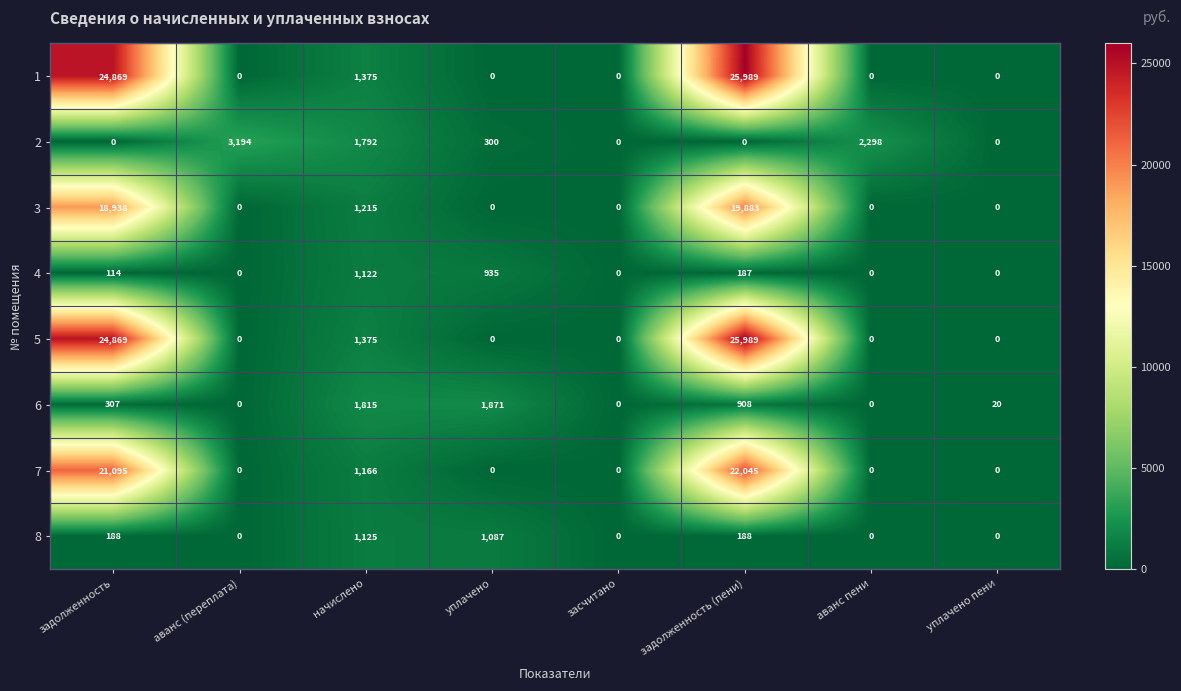

At which category is the sum across all series the highest?

задолженность (пени)